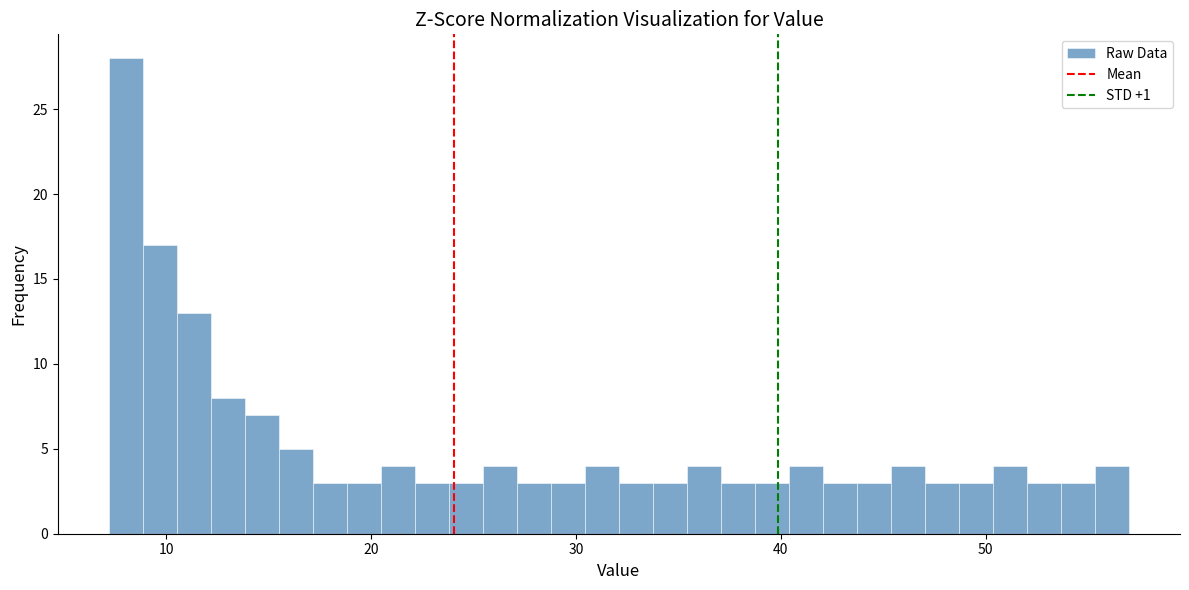

Around what value on the x-axis is the tallest bar? Give the approximate position of its centre, as read against the axis.

8